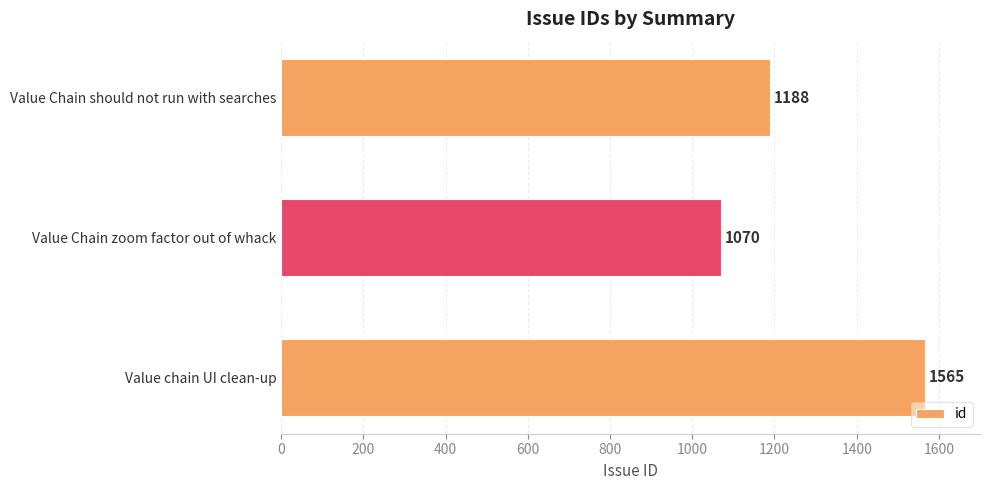

Does the chart contain stacked bars?

No